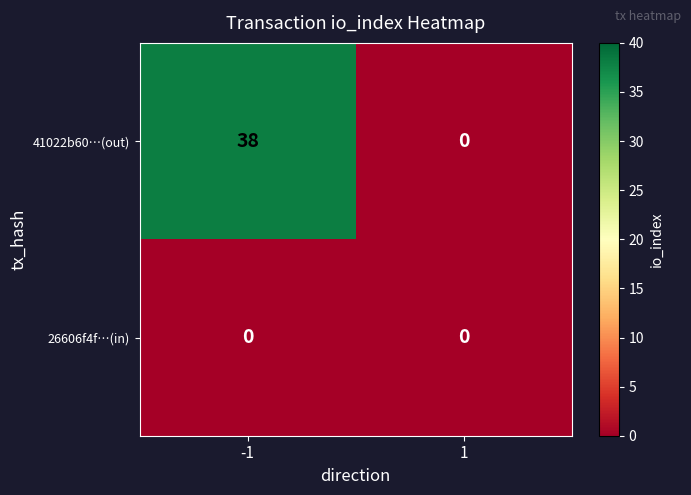

Reading left to right, extract all data points from this chart.

41022b60…(out): -1=38	1=0
26606f4f…(in): -1=0	1=0